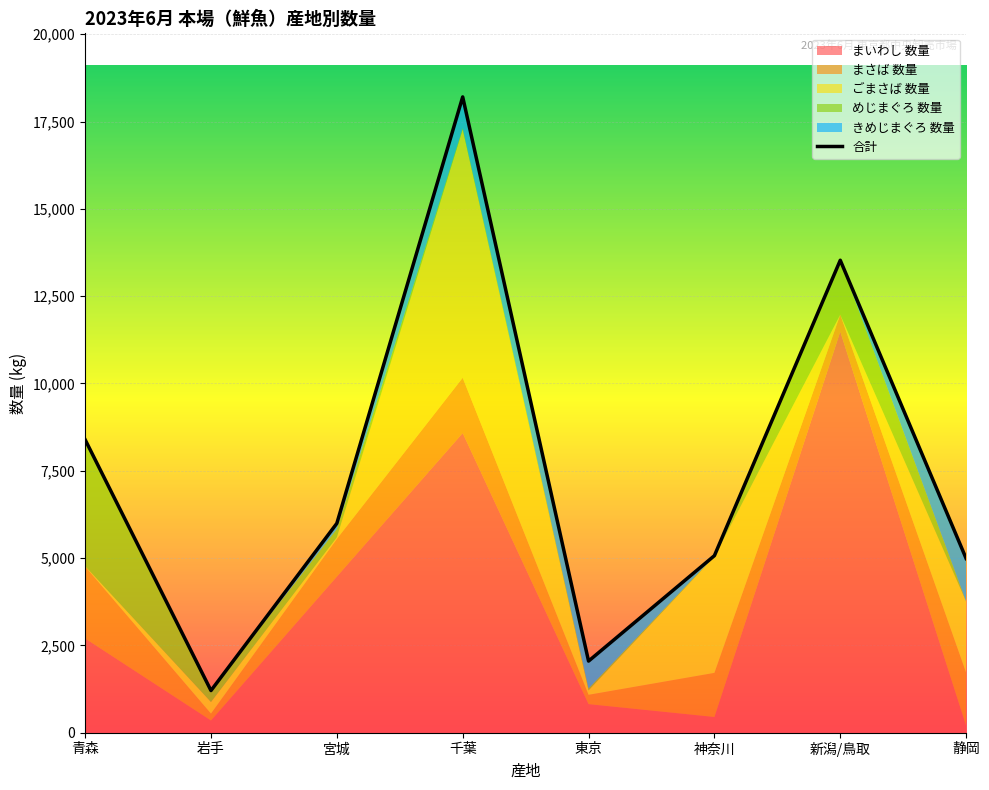

What is the difference between the maximum and minimum values?

16999